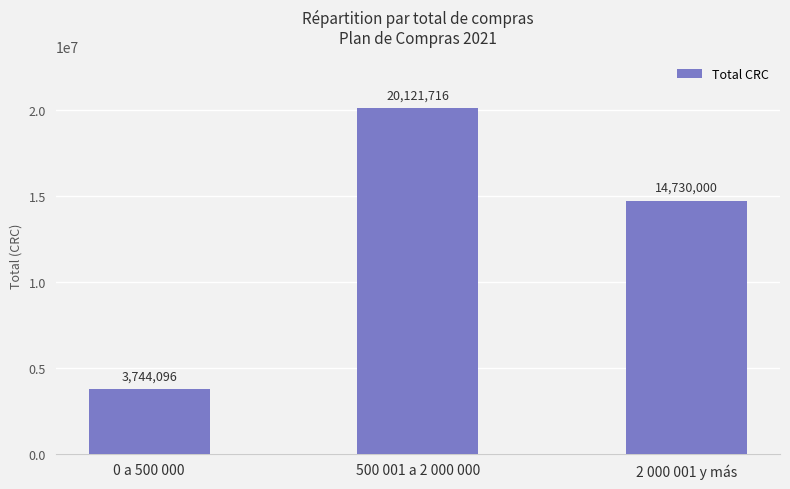

Is it true that the value at 500 001 a 2 000 000 is 9703376?

False